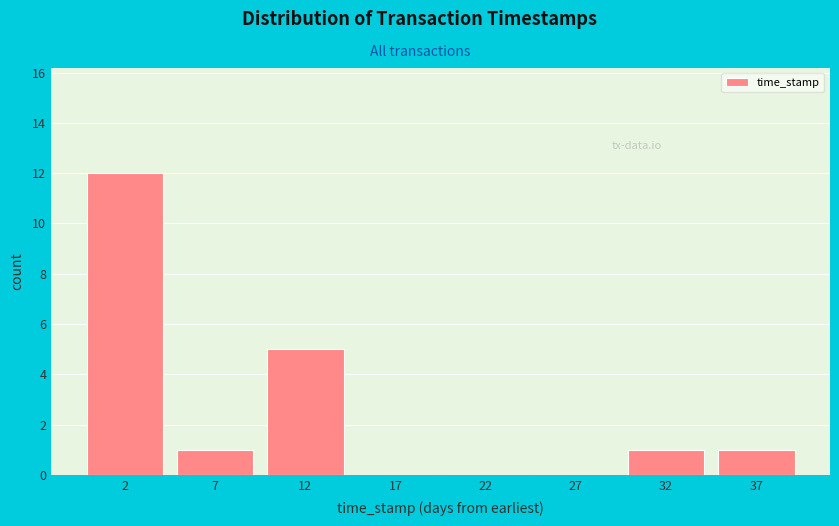

Reading left to right, what are all the values shown in this chart?

2=12	7=1	12=5	17=0	22=0	27=0	32=1	37=1